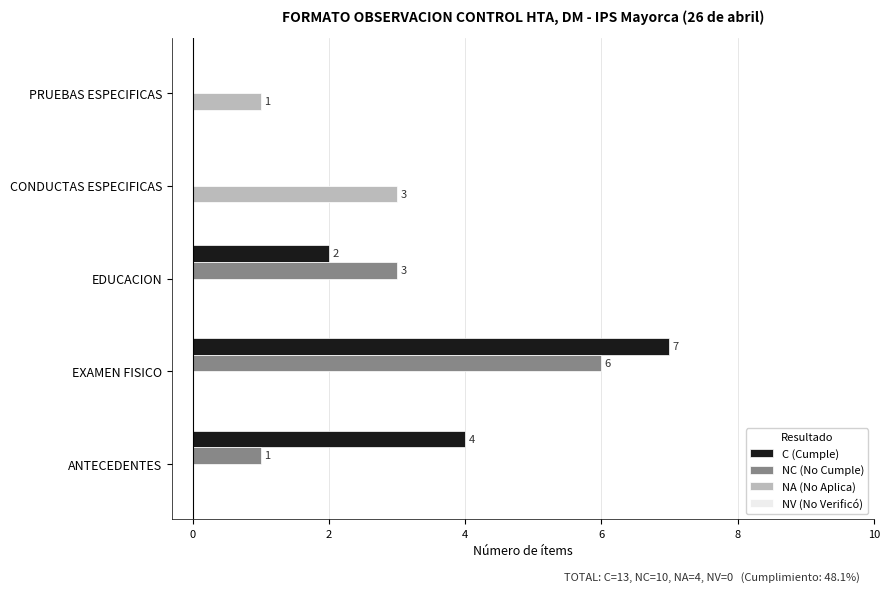

Is it true that C (Cumple) equals 4 at PRUEBAS ESPECIFICAS?

False